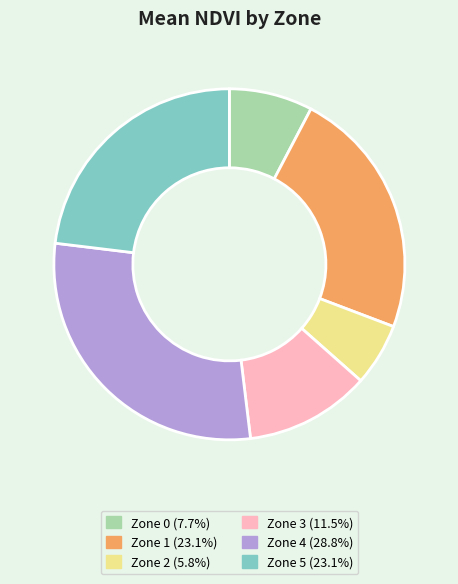

What is the ratio of the value at Zone 1 (23.1%) to the value at Zone 3 (11.5%)?

2.0